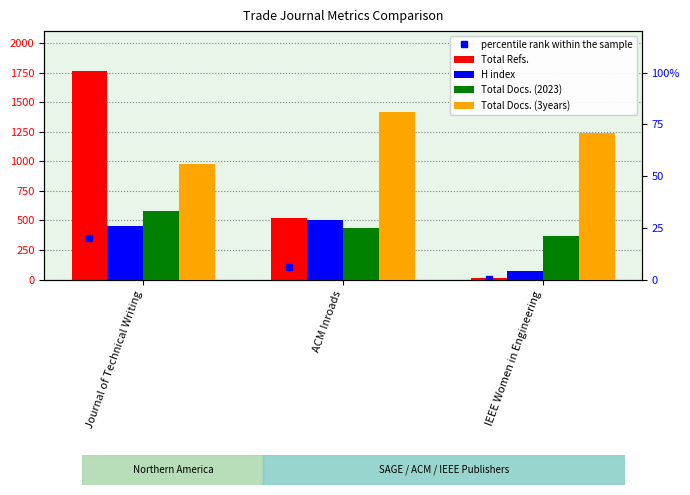

Rank the categories by Total Docs. (3years) value from highest to lowest.

ACM Inroads, IEEE Women in Engineering, Journal of Technical Writing